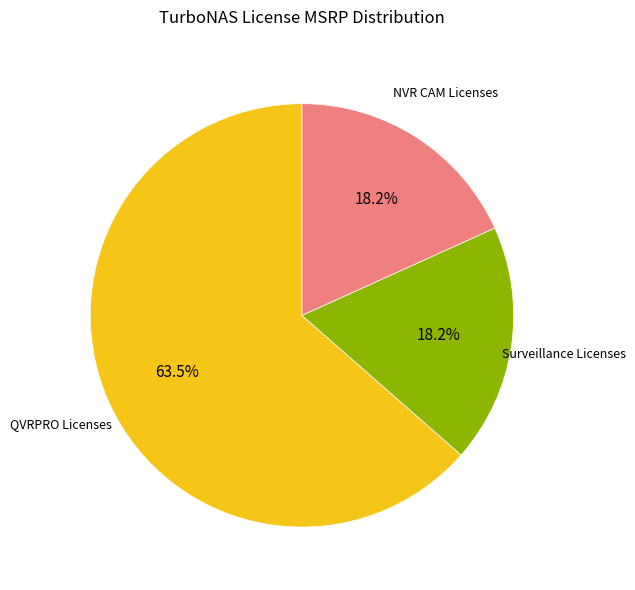

Is there any slice that represents more than half of the pie?

Yes